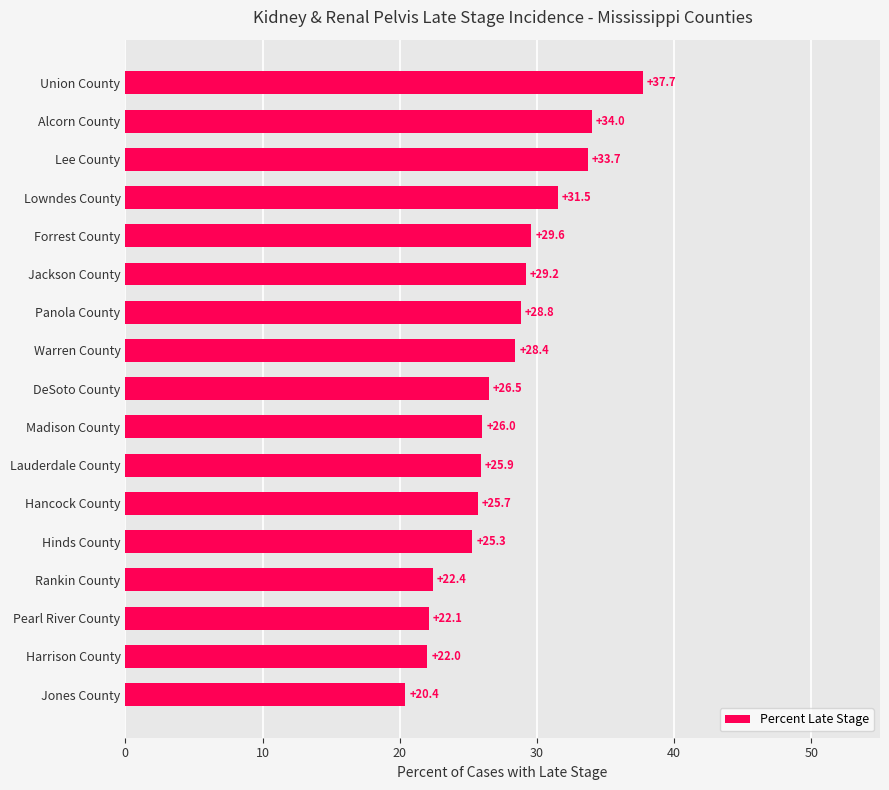

What is the average value?

27.6